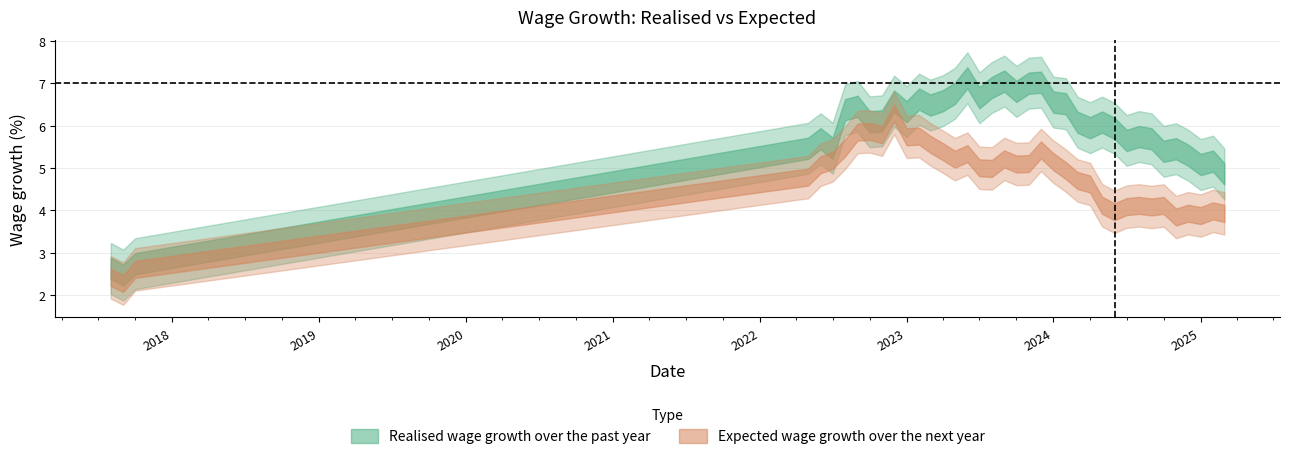

At which category does the chart reach its minimum across all series?

2017-09-01